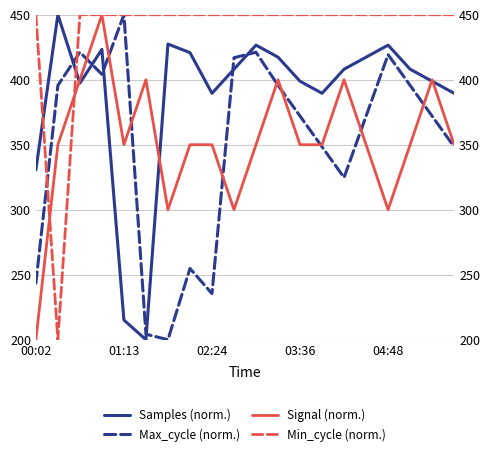

Is the value of Min_cycle (norm.) at 6 greater than the value of Samples (norm.) at 00:02?

Yes